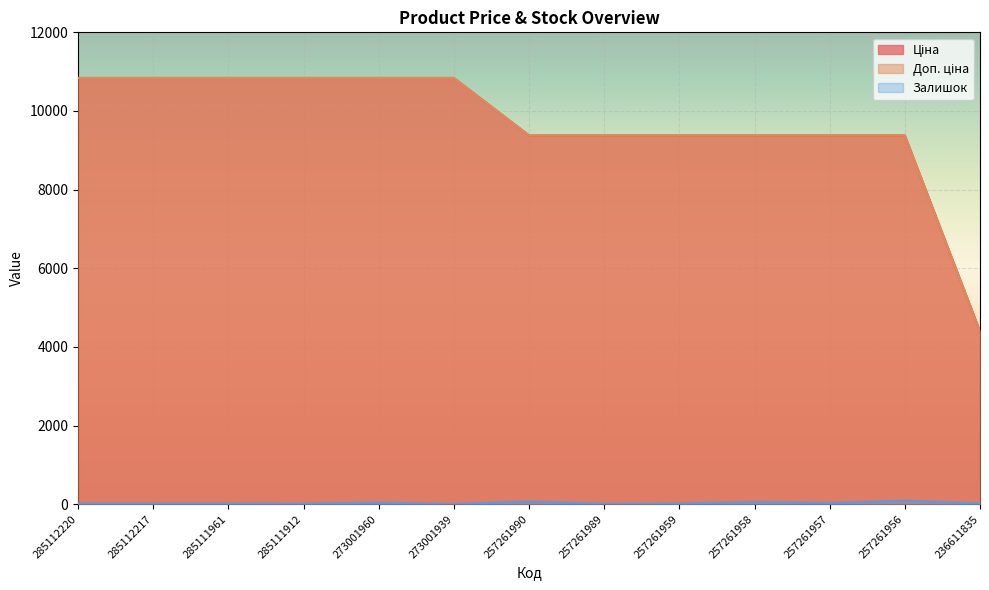

Which series has the largest total across all categories?

Доп. ціна